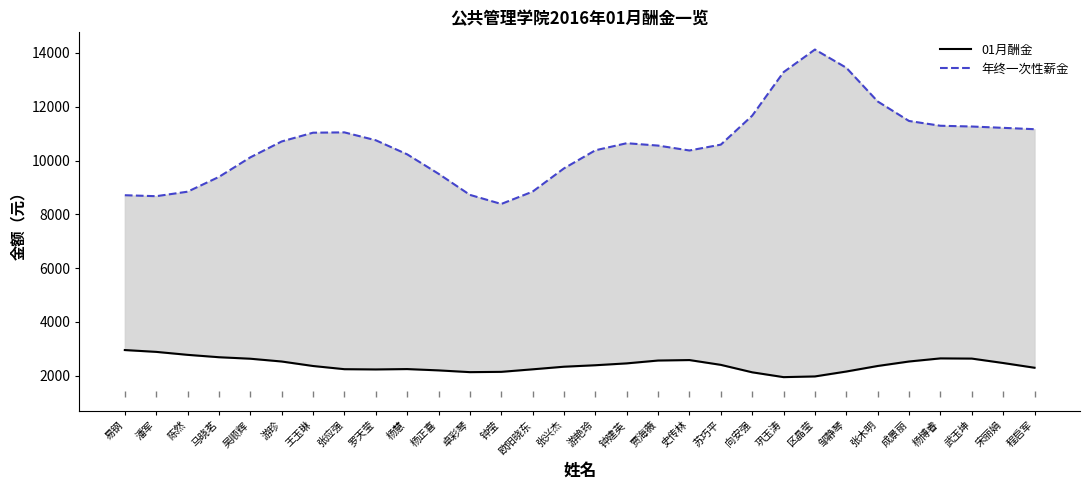

The 年终一次性薪金 series shows 3609.8 at 卓彩琴. True or false?

False